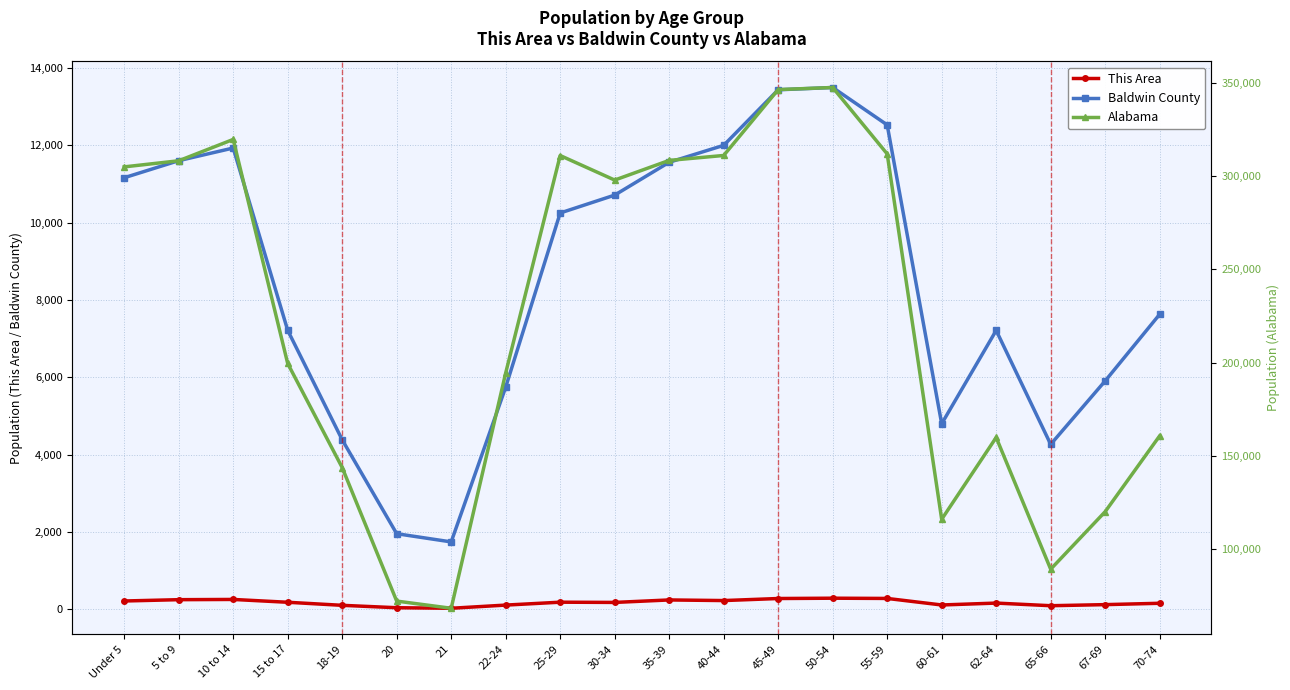

Reading left to right, extract all data points from this chart.

This Area: 219	253	259	186	107	45	31	113	188	182	246	230	283	291	285	116	165	97	125	160
Baldwin County: 11158	11599	11926	7215	4385	1958	1746	5745	10247	10709	11558	11995	13431	13490	12523	4800	7212	4267	5907	7629
Alabama: 304957	308229	319655	199618	143853	72318	68473	194531	311034	297888	308430	311071	346369	347485	311906	116144	159983	89406	120231	160864